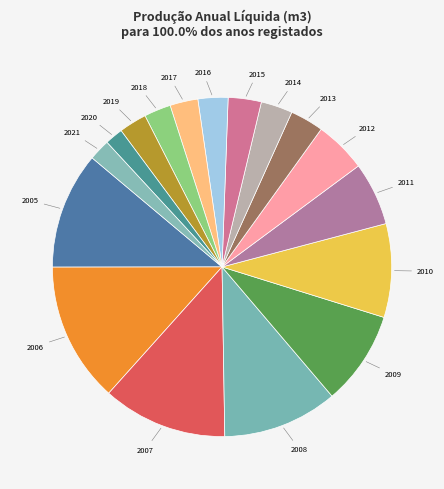

What is the smallest slice in the pie chart?

2020